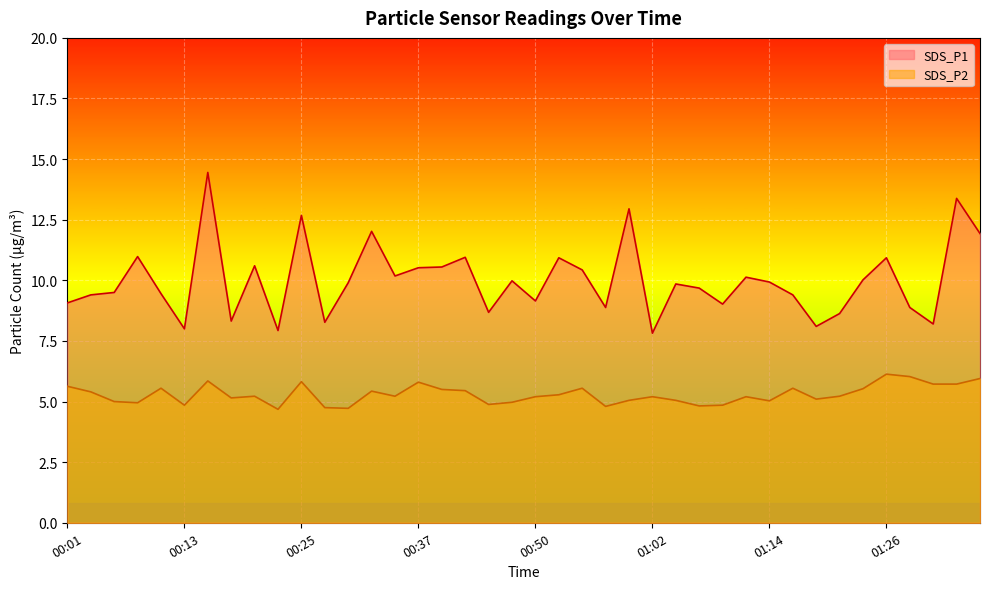

At which label is SDS_P1 closest to 11?

00:08